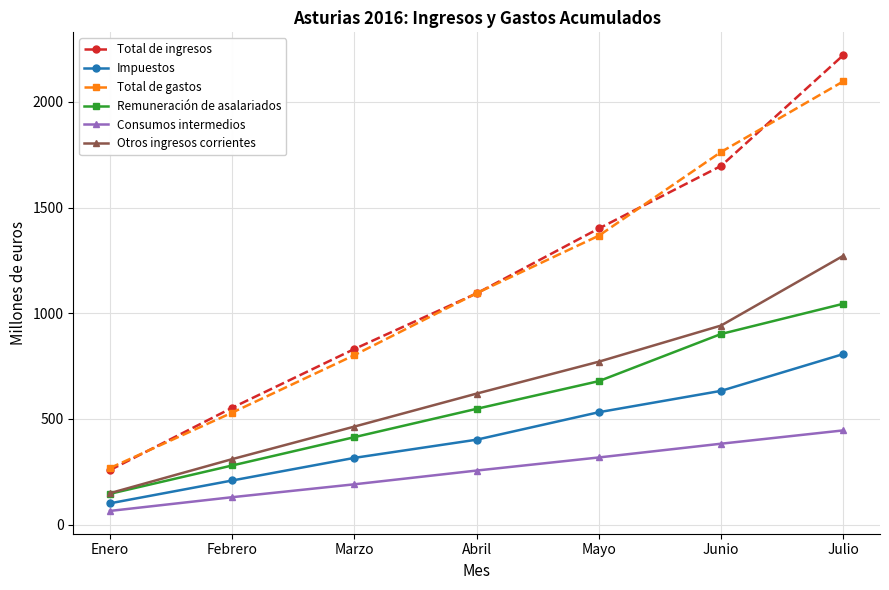

What is the average value of the Consumos intermedios series?

256